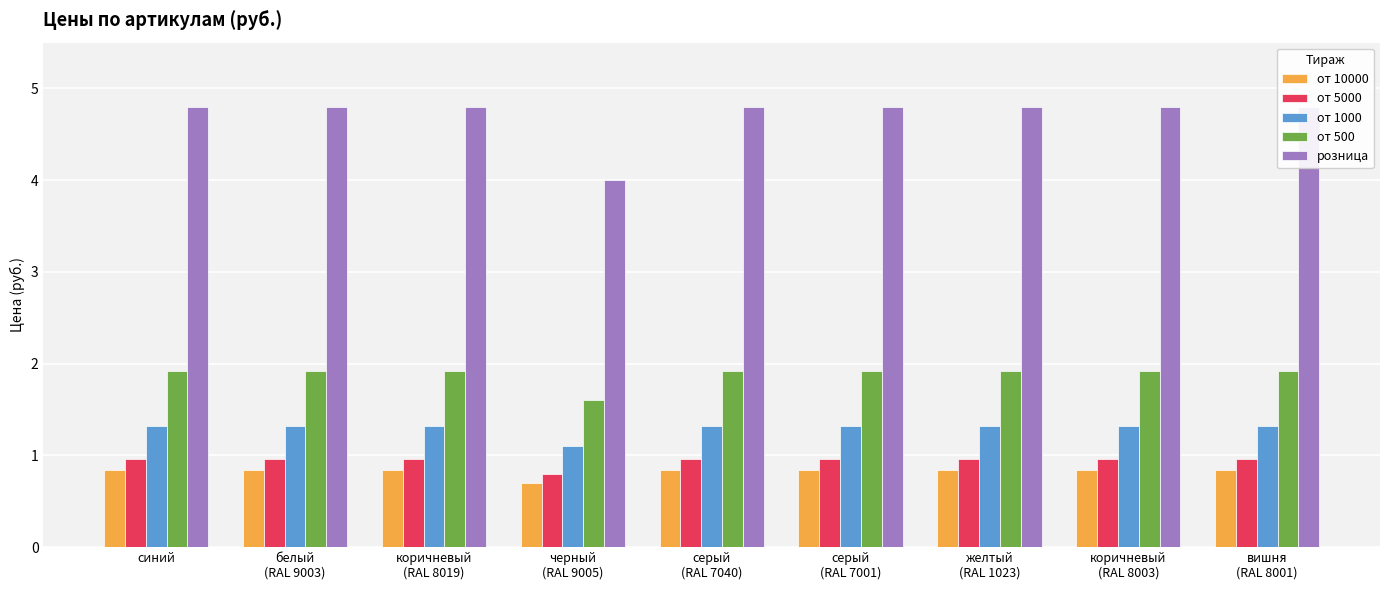

What is the label of the 3rd bar from the left?

коричневый
(RAL 8019)